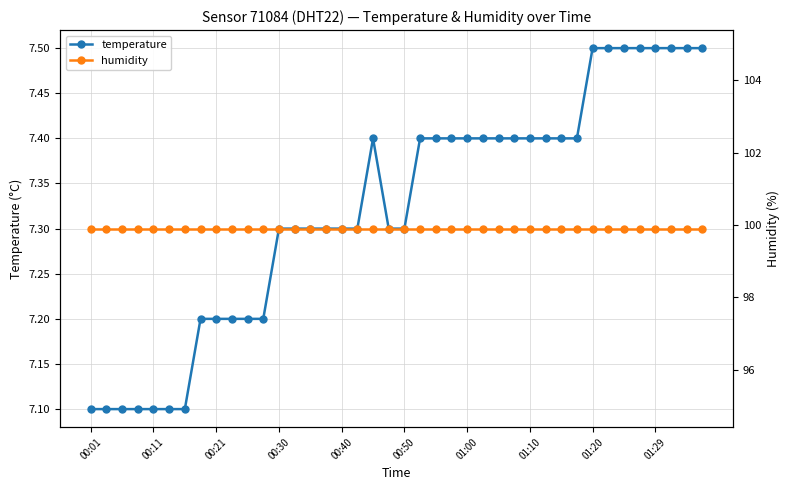

True or false: temperature and humidity cross at least once.

False